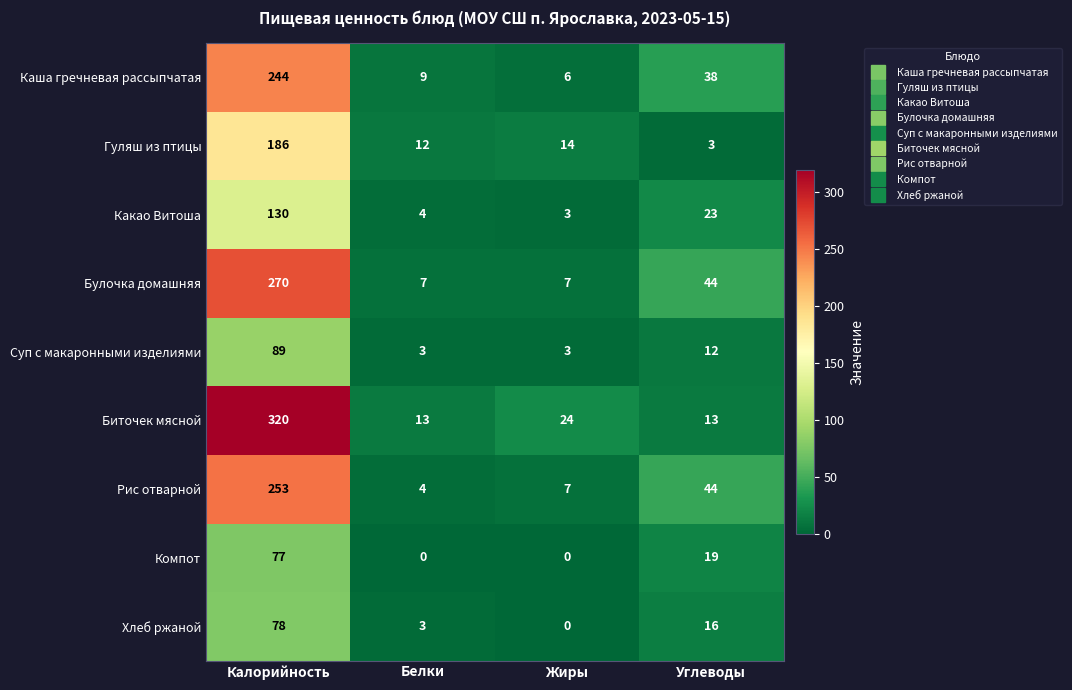

What is the highest value of the Рис отварной series?

253